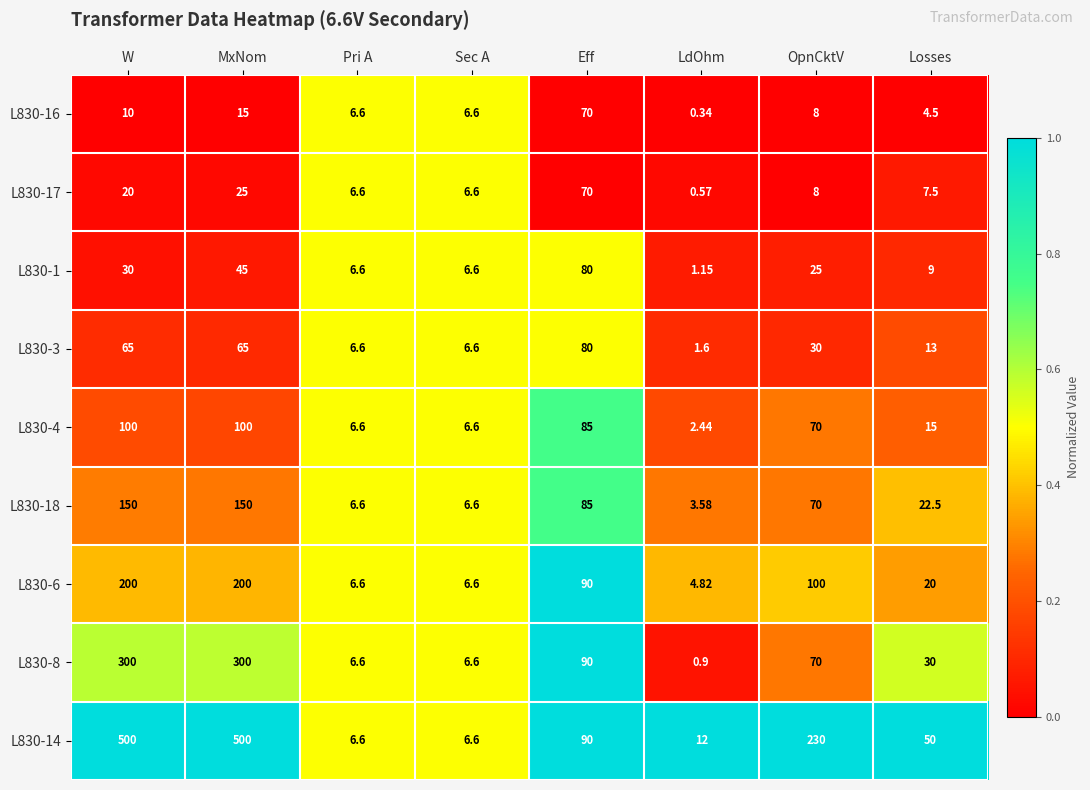

Which category has the highest value in the L830-1 series?

Eff